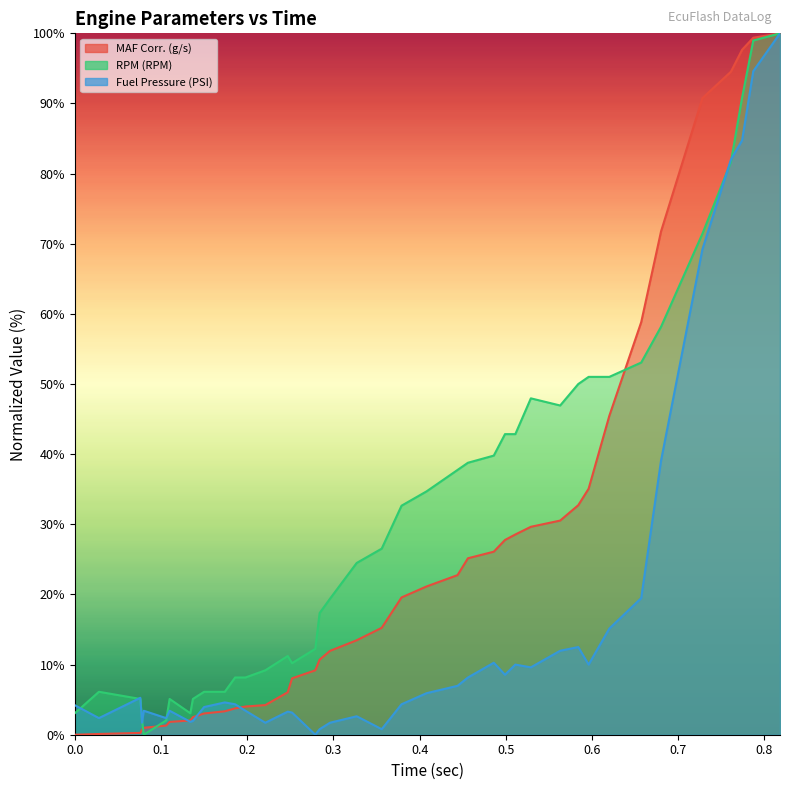

Reading left to right, list all the values displayed in this chart.

MAF Corr. (g/s): 0.0	0.1	0.3	0.7	1.0	1.3	1.8	2.0	2.5	3.0	3.3	3.8	4.0	4.2	6.1	8.0	9.2	10.7	12.0	13.5	15.2	19.6	21.1	22.8	25.2	26.1	27.8	28.5	29.6	30.5	32.7	35.1	45.5	58.8	71.8	90.8	94.5	97.7	99.4	100.0
RPM (RPM): 3.1	6.1	5.1	2.0	0.0	2.0	5.1	3.1	5.1	6.1	6.1	8.2	8.2	9.2	11.2	10.2	12.2	17.3	19.4	24.5	26.5	32.7	34.7	37.8	38.8	39.8	42.9	42.9	48.0	46.9	50.0	51.0	51.0	53.1	58.2	71.4	81.6	90.8	99.0	100.0
Fuel Pressure (PSI): 4.2	2.4	5.3	1.7	3.4	2.4	3.4	1.8	2.0	3.9	4.6	4.3	3.4	1.7	3.3	3.2	0.0	0.8	1.7	2.6	0.8	4.3	5.9	7.0	8.2	10.3	8.6	10.0	9.6	12.0	12.5	10.0	15.1	19.5	39.1	69.2	82.0	84.7	94.6	100.0